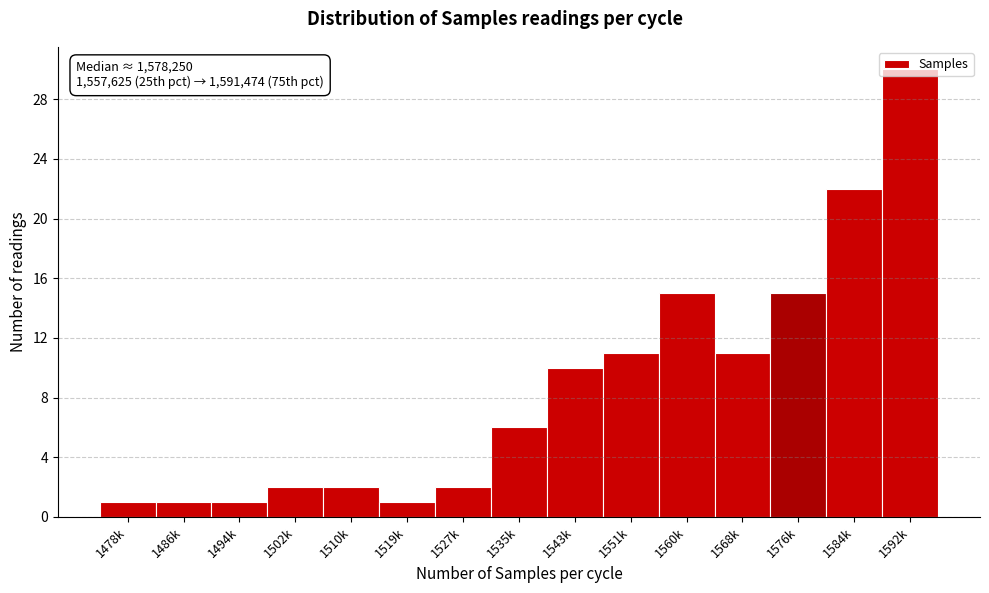

What is the ratio of the value at 1560k to the value at 1535k?

2.5